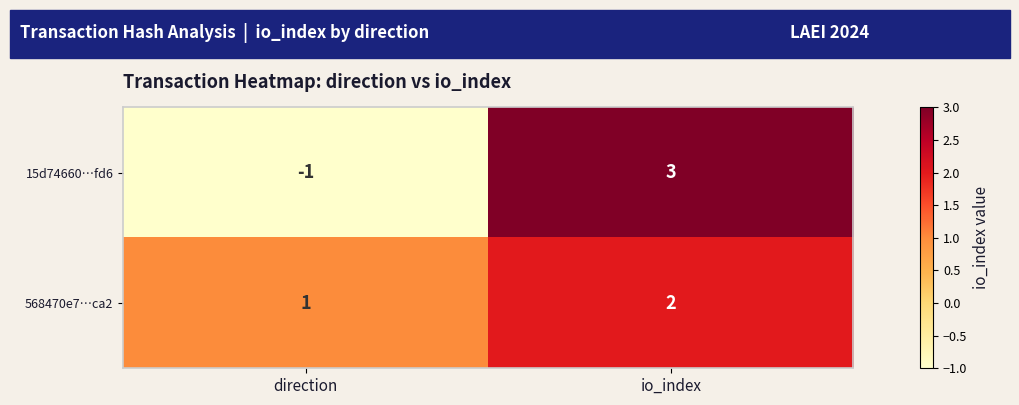

Where is 568470e7…ca2 nearest to the value 1?

direction